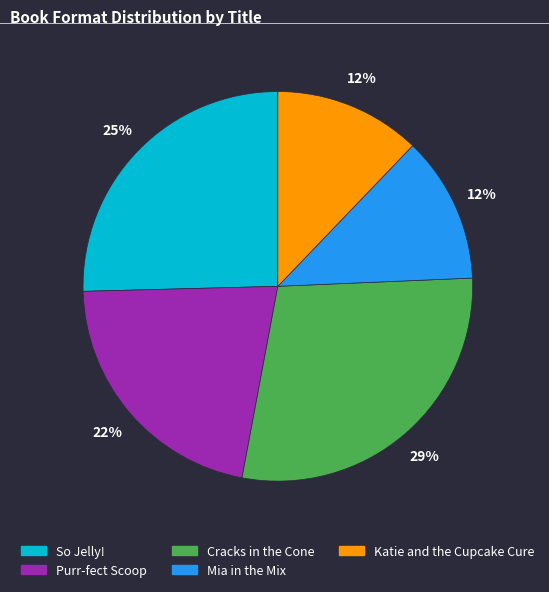

What is the ratio of the value at So Jelly! to the value at Katie and the Cupcake Cure?

2.1